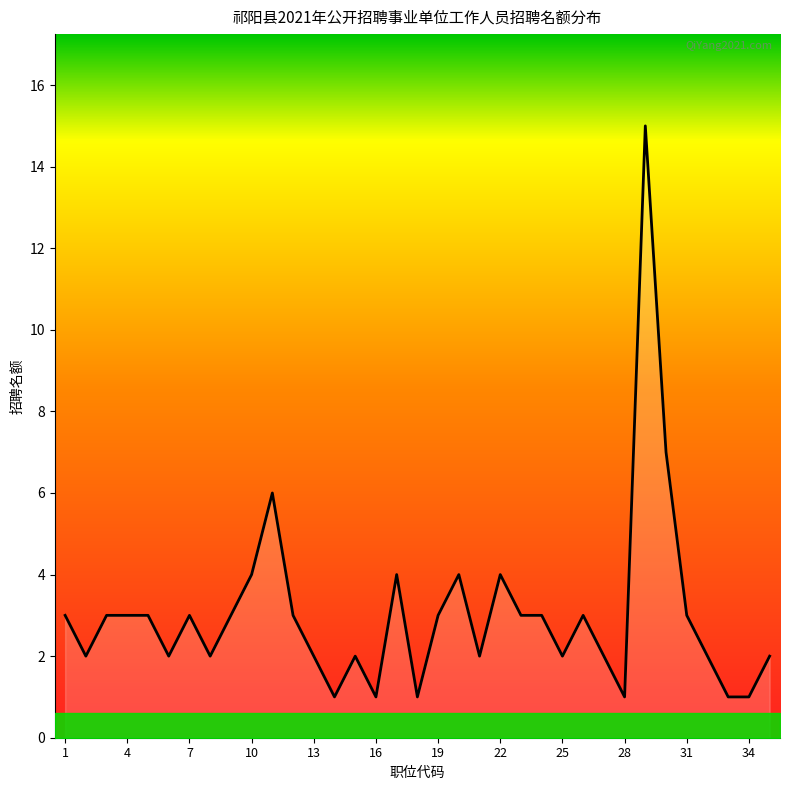

How many categories are shown in the chart?

35